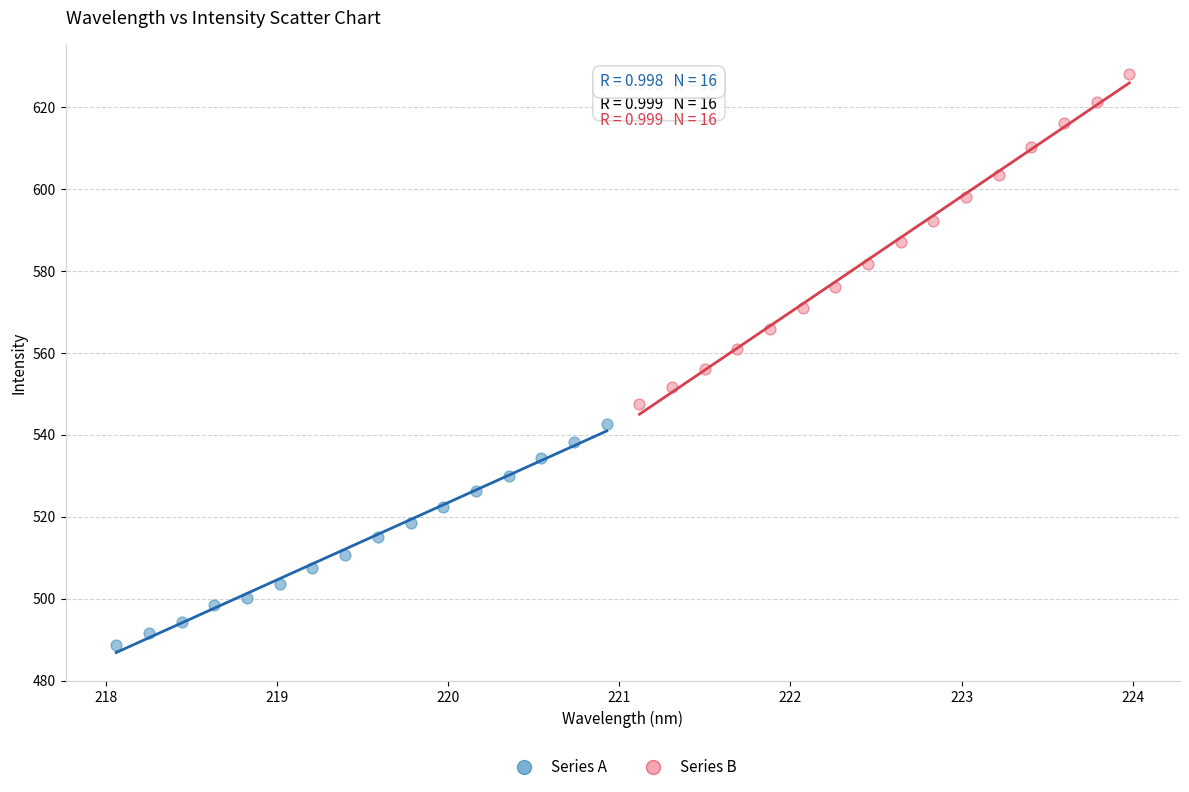

Which series has the largest Y range (max minus min)?

Series B